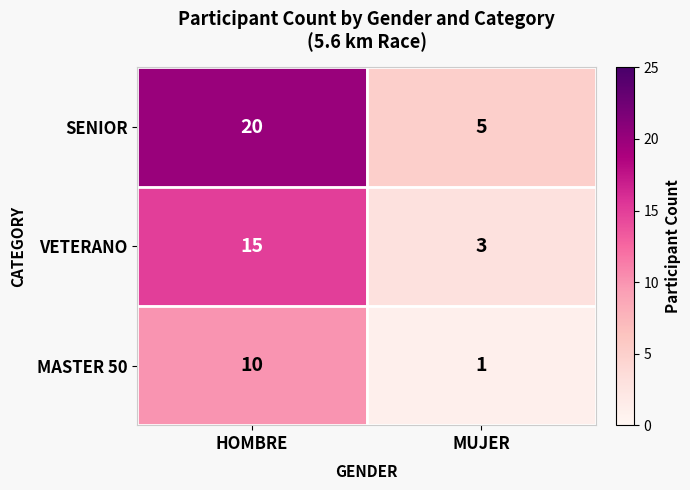

What is the difference between the highest and lowest values at HOMBRE?

10